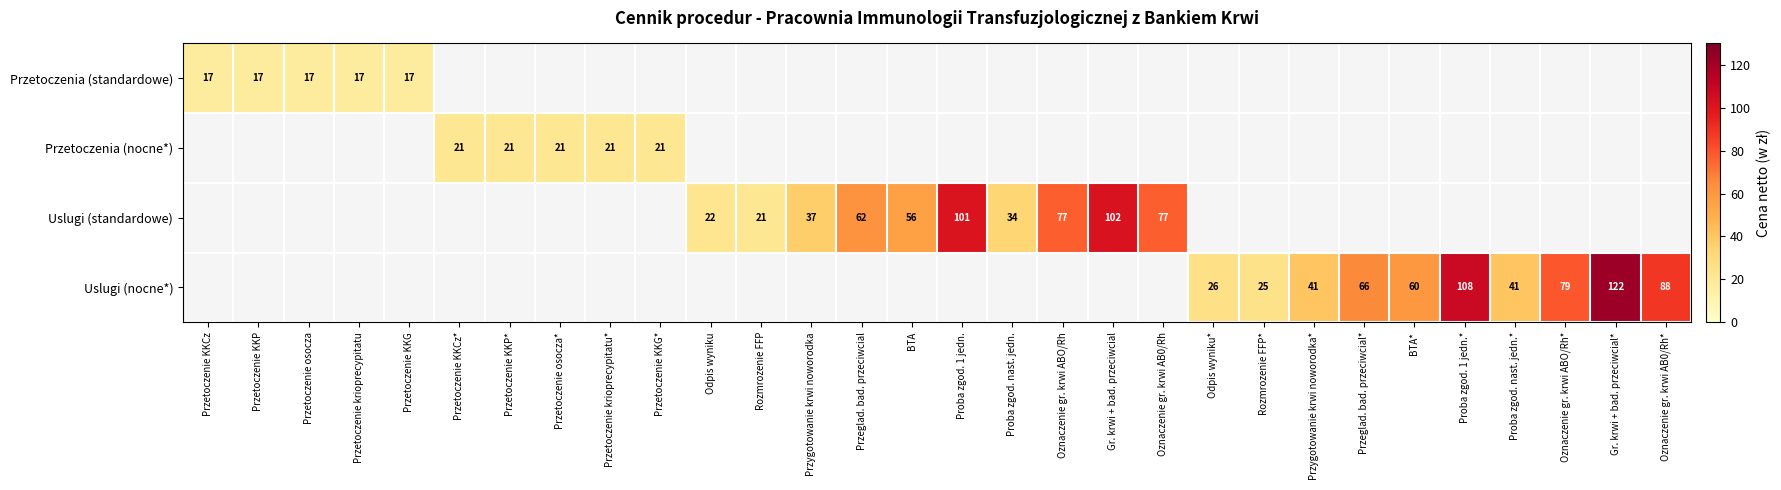

Which label corresponds to the smallest value in the chart?

Przetoczenie KKCz